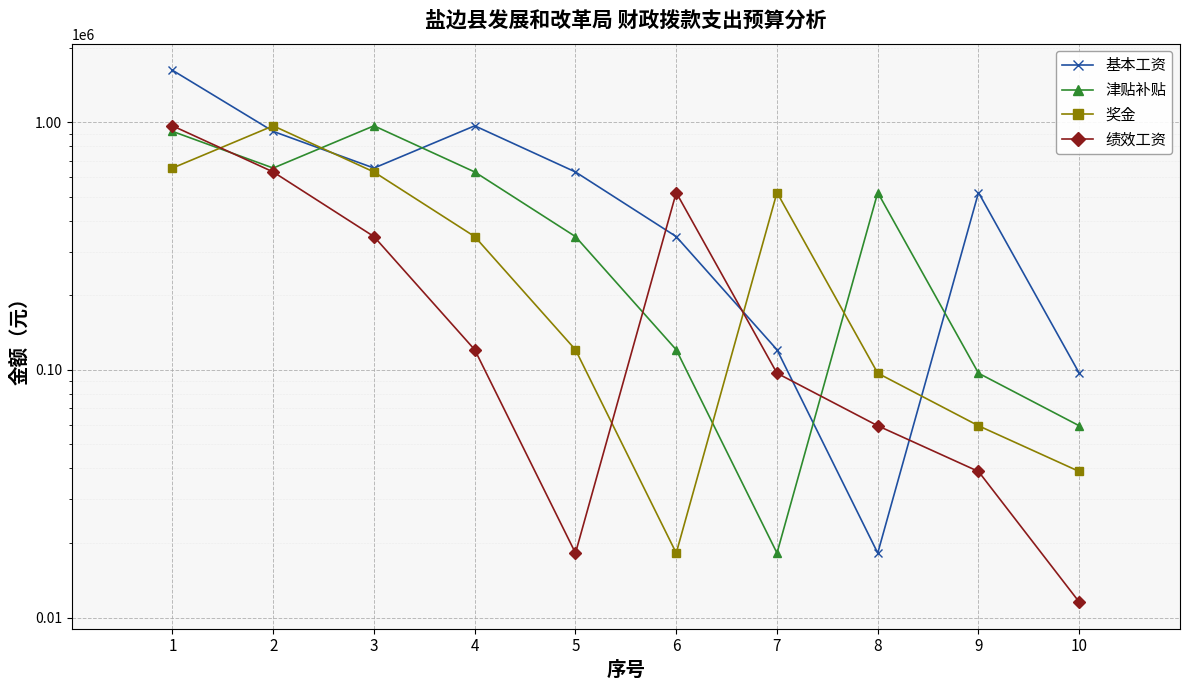

What are all the series names shown in the legend?

基本工资, 津贴补贴, 奖金, 绩效工资